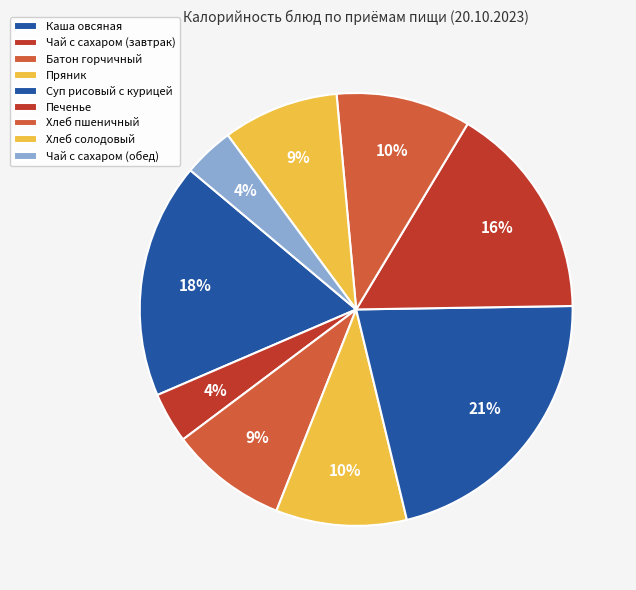

Is it true that Хлеб солодовый is 9% of the pie?

True